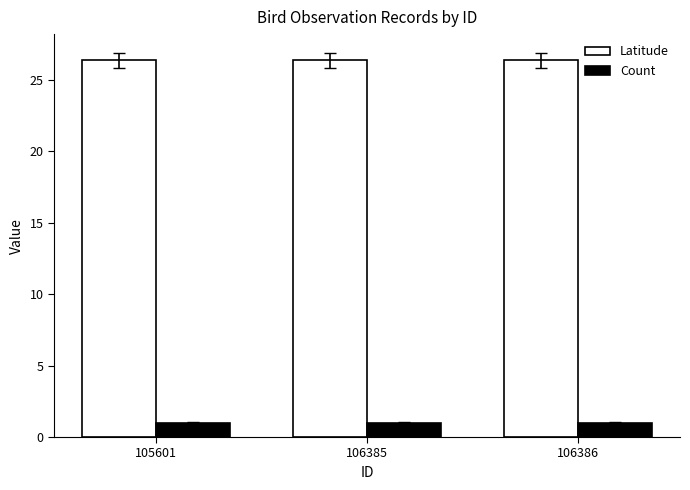

Reading left to right, extract all data points from this chart.

Latitude: 26.4	26.4	26.4
Count: 1.0	1.0	1.0